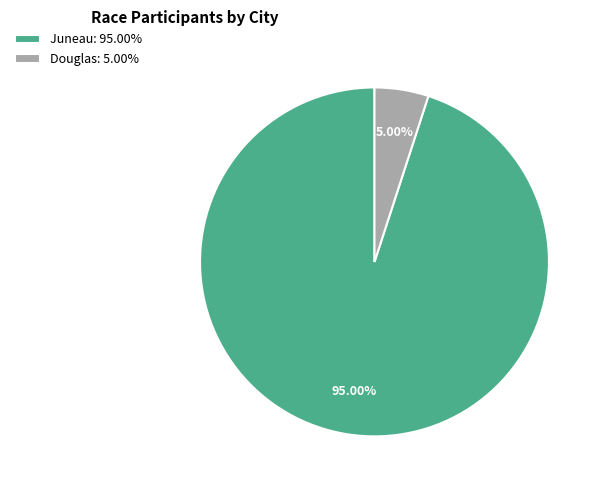

Rank the categories by value from highest to lowest.

Juneau, Douglas